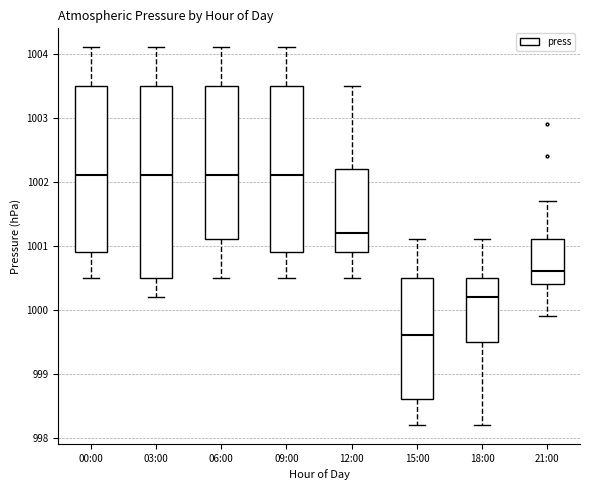

Which box is the tallest, from its lower edge to its upper edge?

03:00